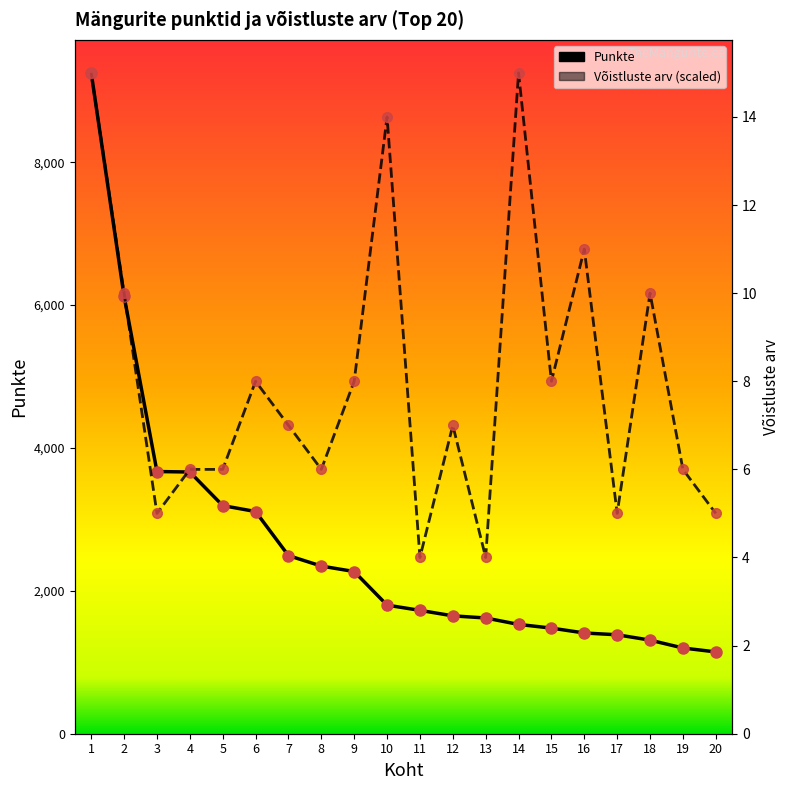

Rank the series by their average value, from highest to lowest.

Võistluste arv, Punkte